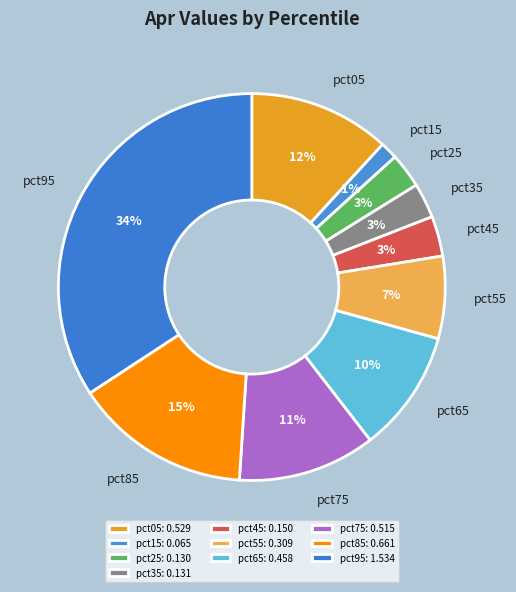

Which category has the biggest portion of the pie?

pct95